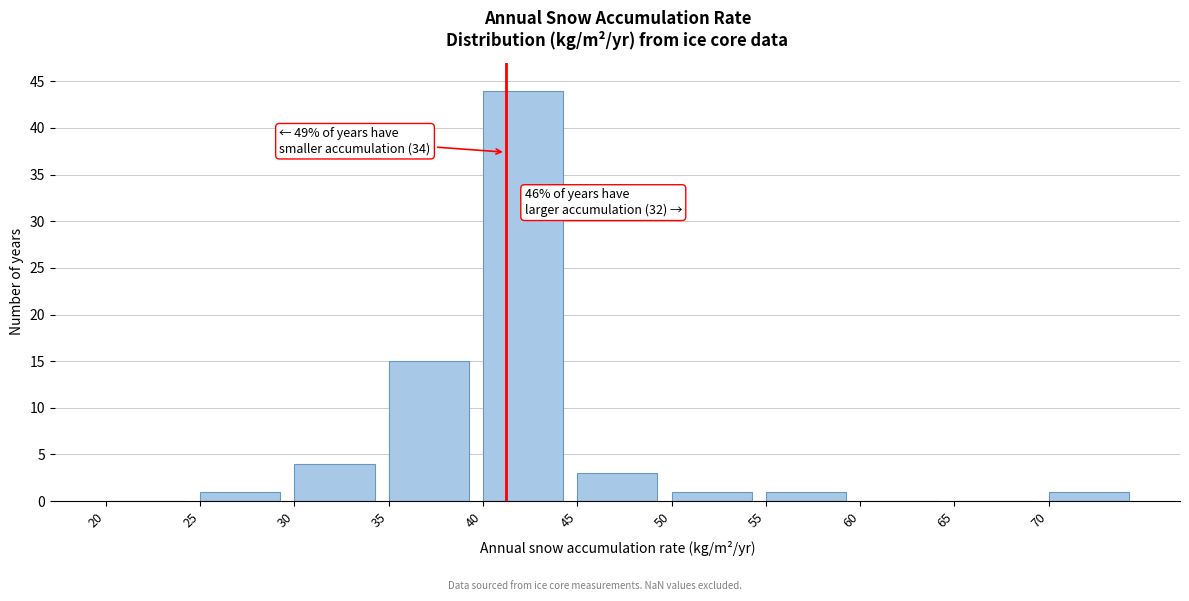

Which range on the x-axis has the tallest bar?

40 to 45